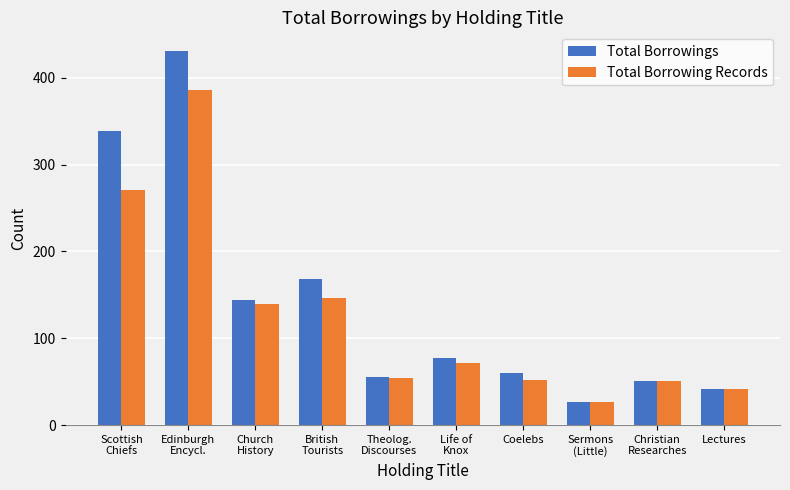

Which label corresponds to the largest value in the chart?

Edinburgh
Encycl.